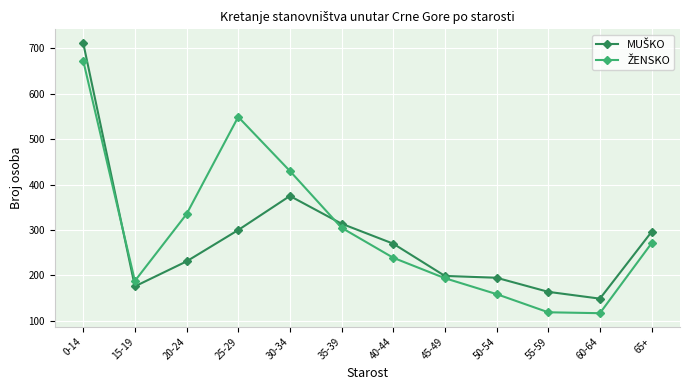

What is the label of the 11th point from the right?

15-19